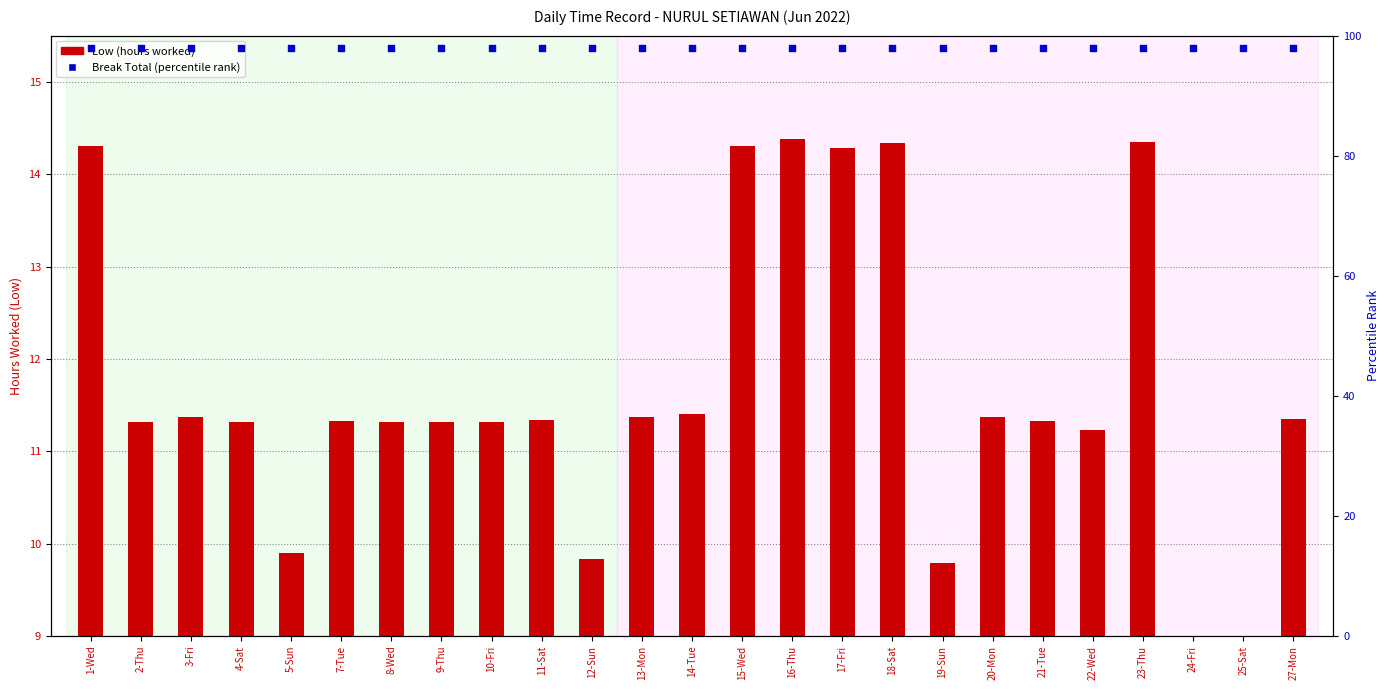

Which series reaches the minimum Y coordinate?

Low (hours)